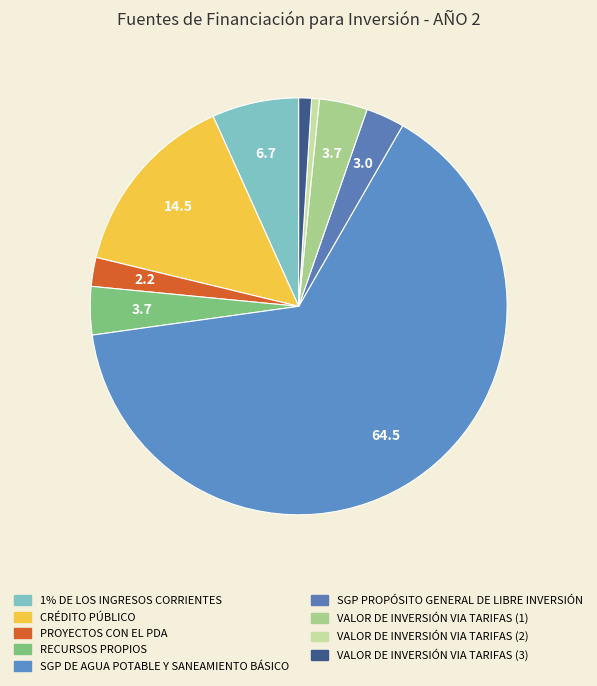

Count the number of slices in the pie.

9